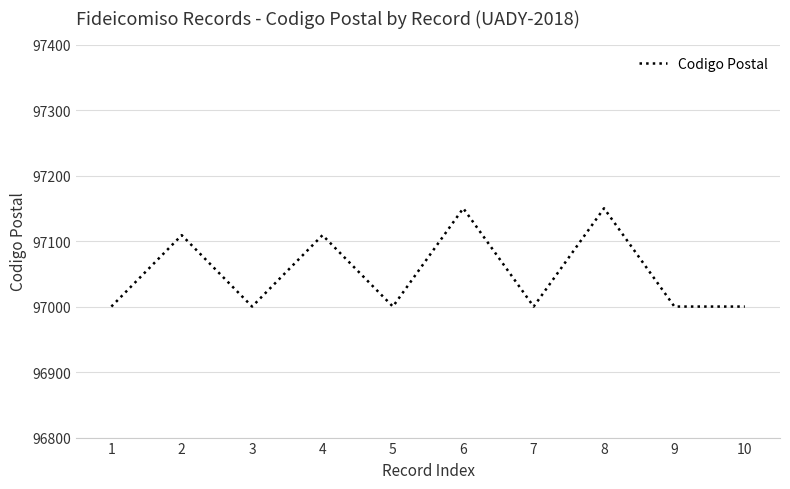

What is the approximate value at 8, to the nearest 10?

97150